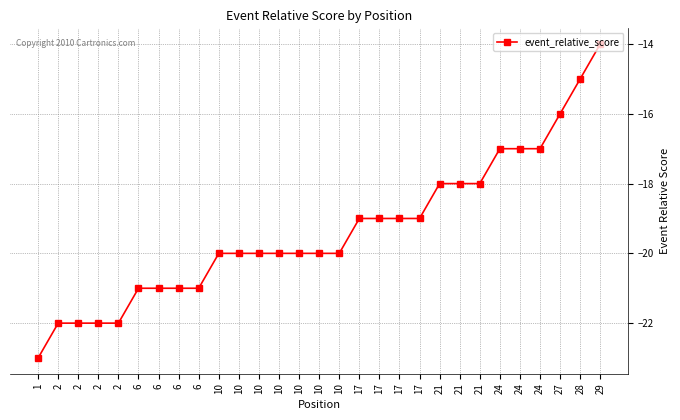

Reading left to right, list all the values displayed in this chart.

1=-23	2=-22	2=-22	2=-22	2=-22	6=-21	6=-21	6=-21	6=-21	10=-20	10=-20	10=-20	10=-20	10=-20	10=-20	10=-20	17=-19	17=-19	17=-19	17=-19	21=-18	21=-18	21=-18	24=-17	24=-17	24=-17	27=-16	28=-15	29=-14